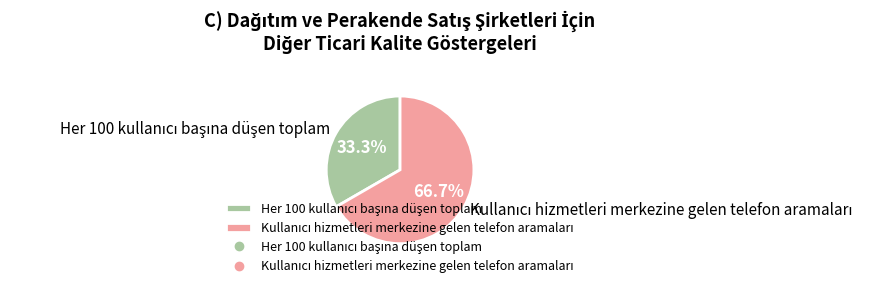

How many segments does this pie chart have?

2